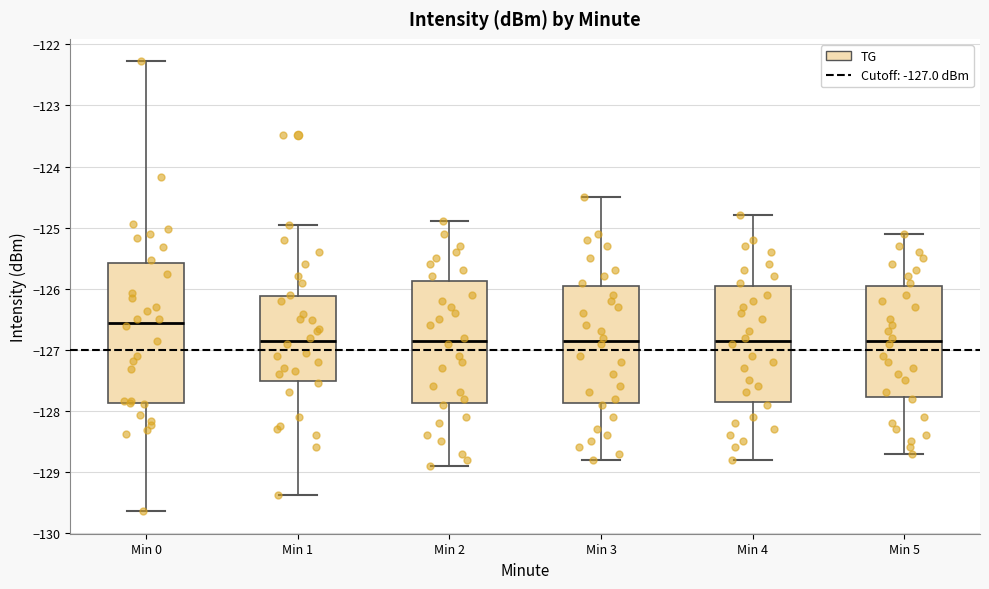

Where is the lower edge of the box for Min 0 on the y-axis? The values are not printed on the chart, so give them approximately, as read against the axis.

-127.9